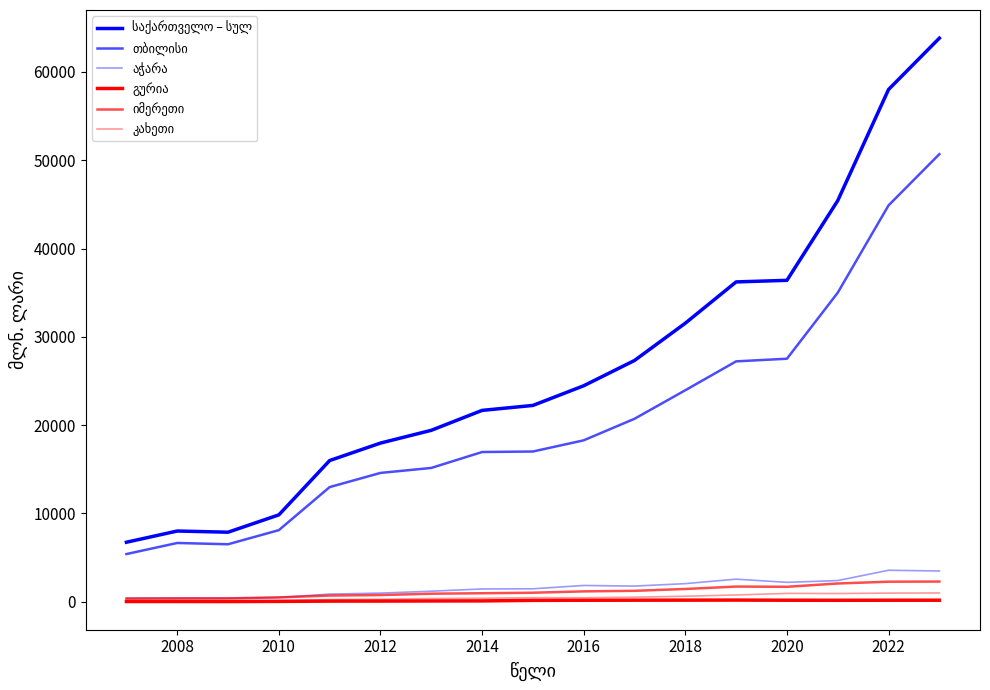

Reading left to right, what are all the values shown in this chart?

საქართველო – სულ: 6728.9	8000.0	7866.8	9830.4	15983.9	17962.1	19408.3	21665.2	22225.8	24455.1	27317.8	31542.7	36218.3	36397.6	45426.1	58015.7	63829.2
თბილისი: 5391.4	6646.0	6501.3	8099.5	12976.1	14581.3	15146.0	16948.4	17007.1	18273.1	20714.2	23947.1	27218.8	27516.2	34996.7	44890.4	50690.0
აჭარა: 402.2	413.8	392.4	466.2	854.7	965.2	1180.5	1437.6	1454.5	1831.6	1761.3	2039.7	2547.7	2185.3	2388.0	3555.4	3472.2
გურია: 13.9	16.8	10.0	28.6	60.6	63.9	76.7	84.0	144.2	157.3	162.8	169.3	175.9	159.4	152.8	160.8	159.6
იმერეთი: 339.0	361.8	373.0	482.1	689.7	743.5	901.1	950.8	1010.3	1163.1	1226.5	1433.6	1708.0	1681.0	2056.3	2259.5	2274.9
კახეთი: 82.7	81.8	91.6	101.4	236.5	265.2	359.6	388.5	447.6	444.8	505.1	615.9	755.7	934.2	920.3	967.4	981.2